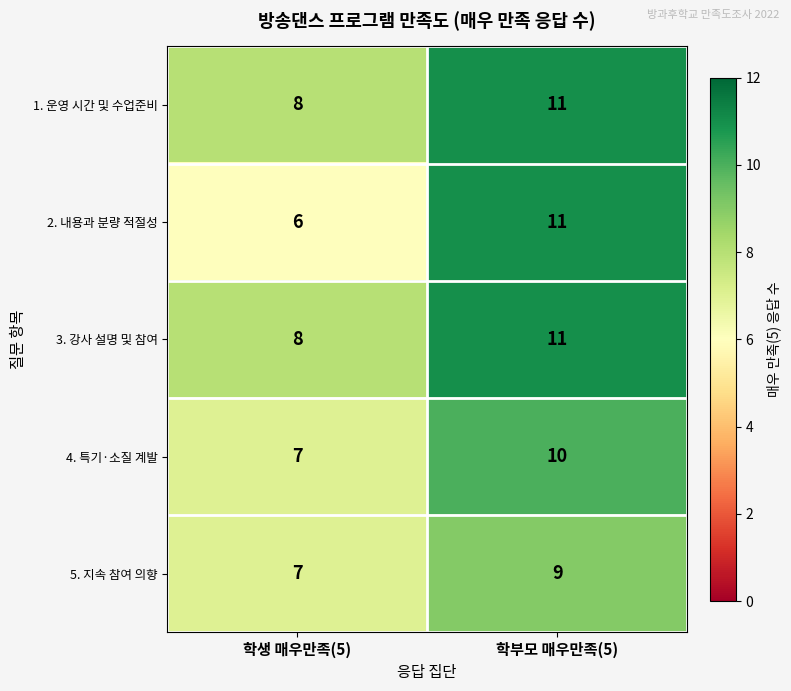

Count the number of categories in the chart.

2